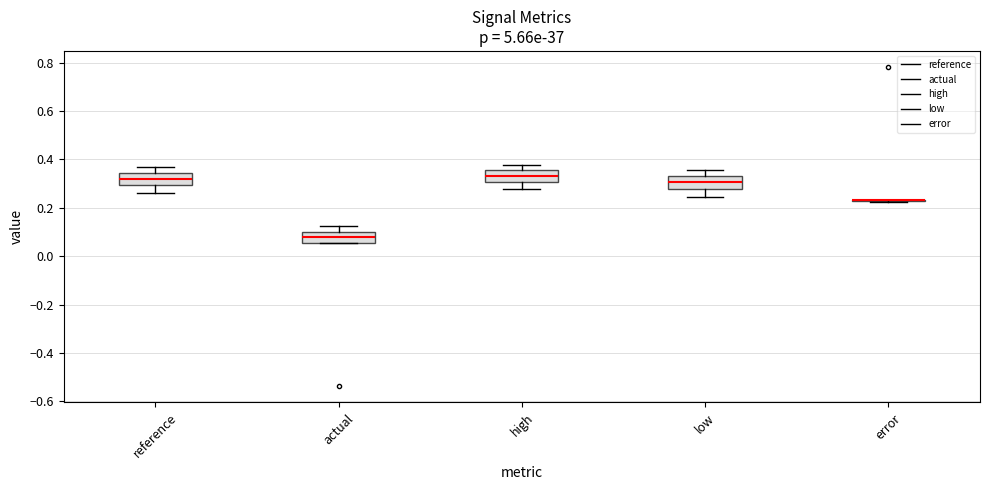

Reading left to right, read every box against the y-axis: the position of its median line, the range the box covers, and the ends of its whiskers. The values are not printed on the chart, so give them approximately, as read against the axis.

reference: median 0.32, box 0.30 to 0.34, whiskers 0.26 to 0.36
actual: median 0.08, box 0.06 to 0.10, whiskers 0.06 to 0.12
high: median 0.34, box 0.30 to 0.36, whiskers 0.28 to 0.38
low: median 0.30, box 0.28 to 0.34, whiskers 0.24 to 0.36
error: box collapsed to a line at 0.24, whiskers 0.22 to 0.24